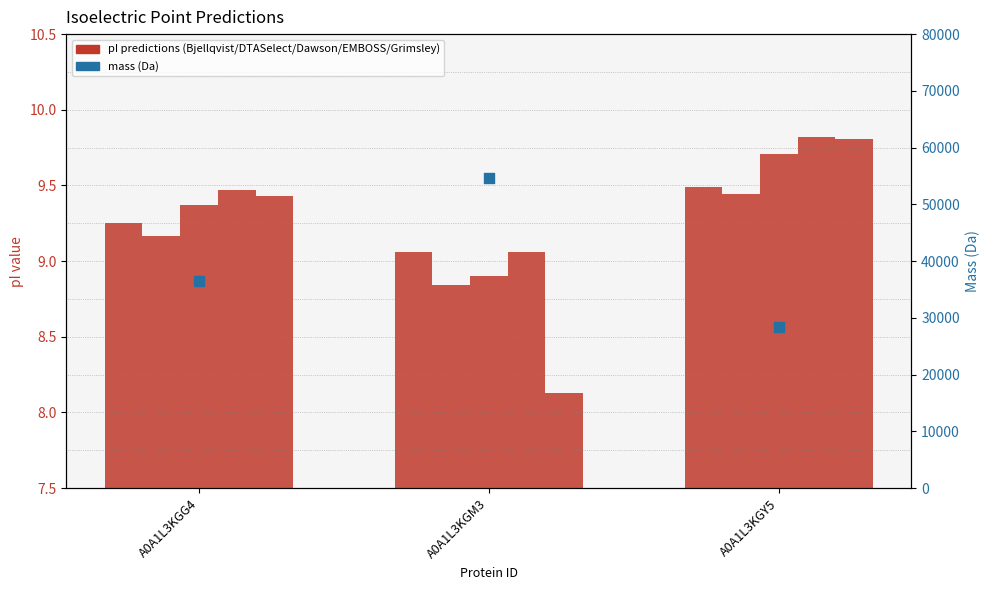

Is the value of Bjellqvist at A0A1L3KGM3 greater than the value of Dawson at A0A1L3KGM3?

Yes